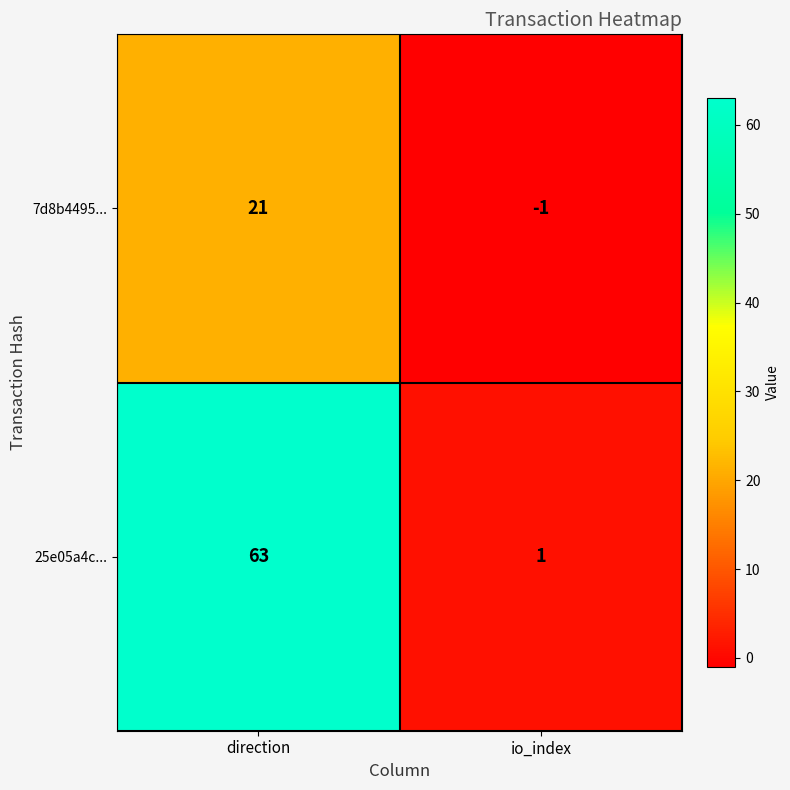

Rank the series by their maximum value, from lowest to highest.

7d8b4495..., 25e05a4c...